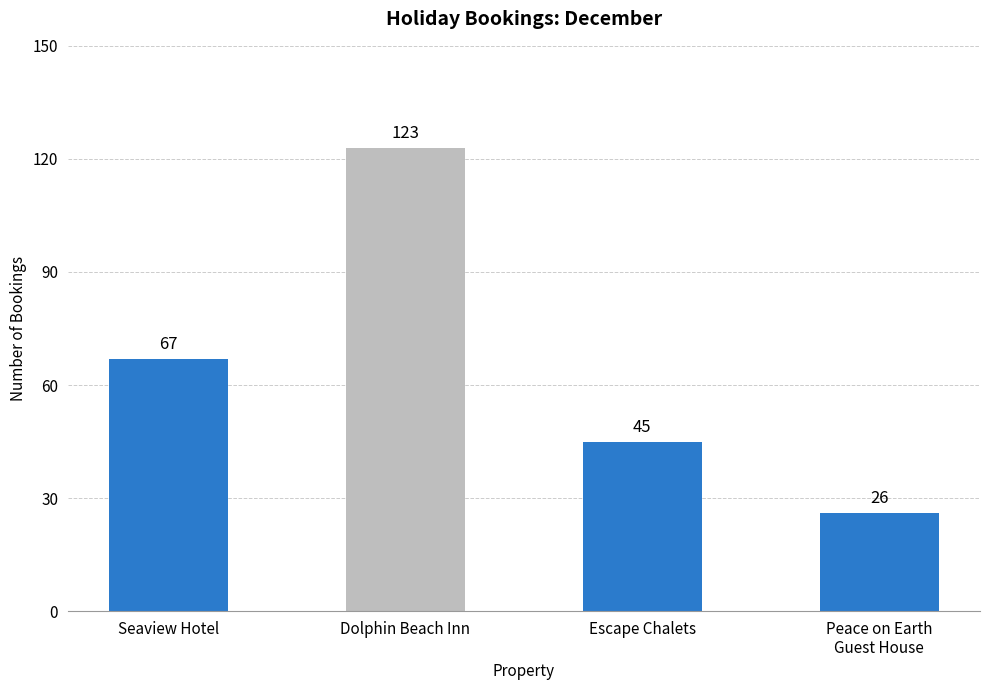

Reading left to right, what are all the values shown in this chart?

67	123	45	26